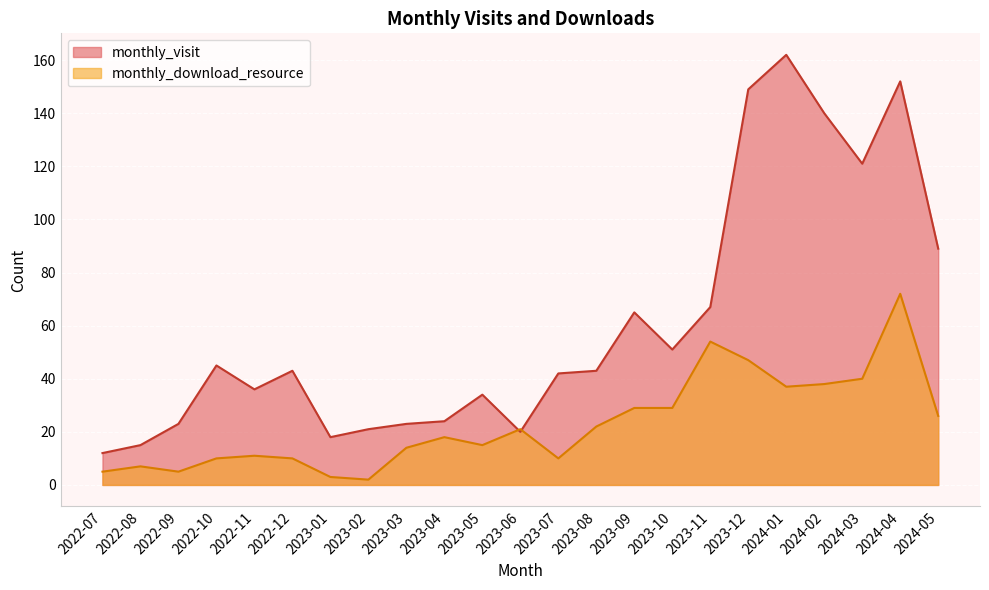

In monthly_download_resource, how many points are higher than both neighbors (excluding endpoints)?

6